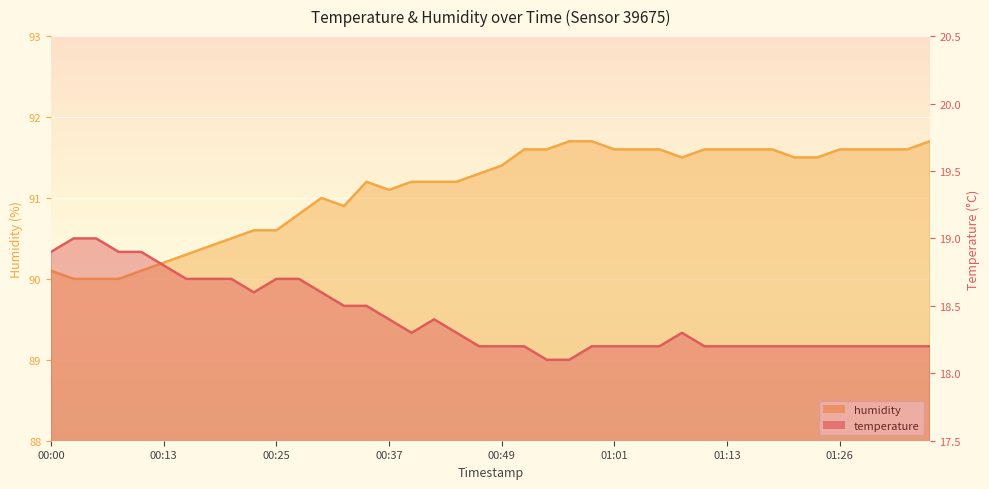

True or false: humidity has a value of 140.7 at 01:35.

False